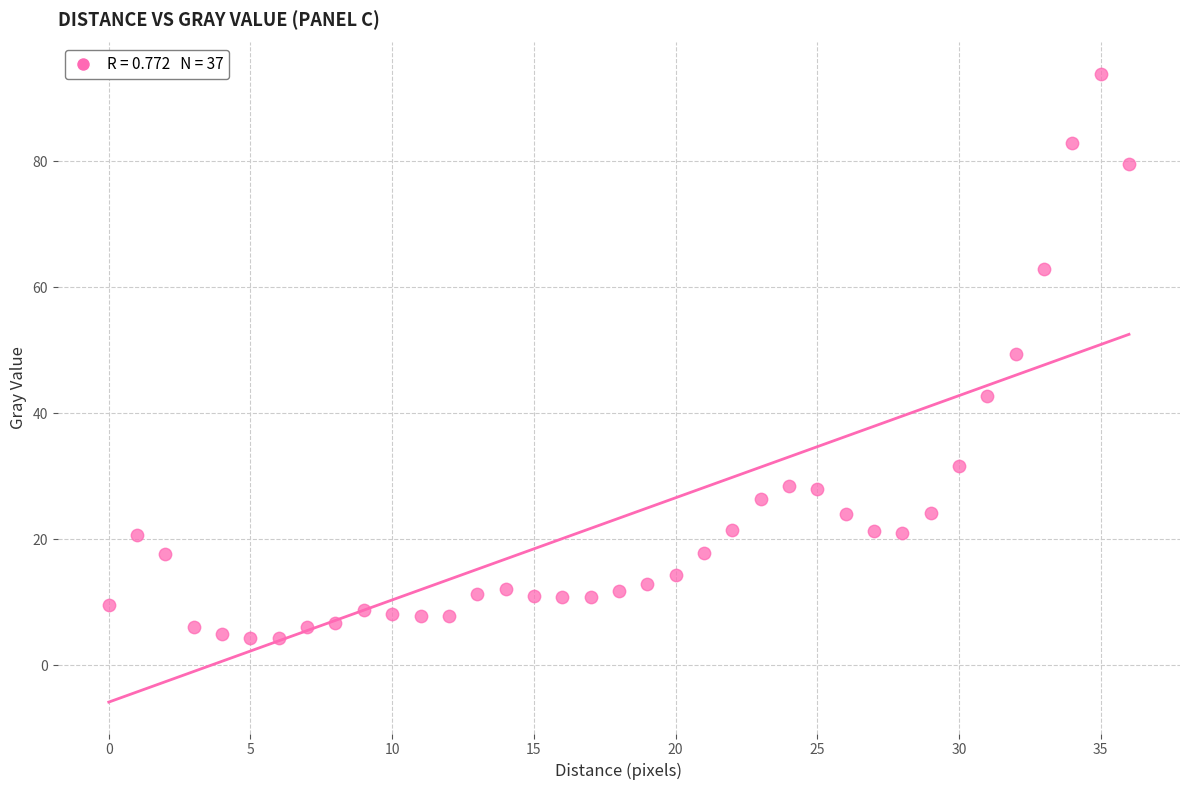

What is the range of Y values (max minus min)?

89.6